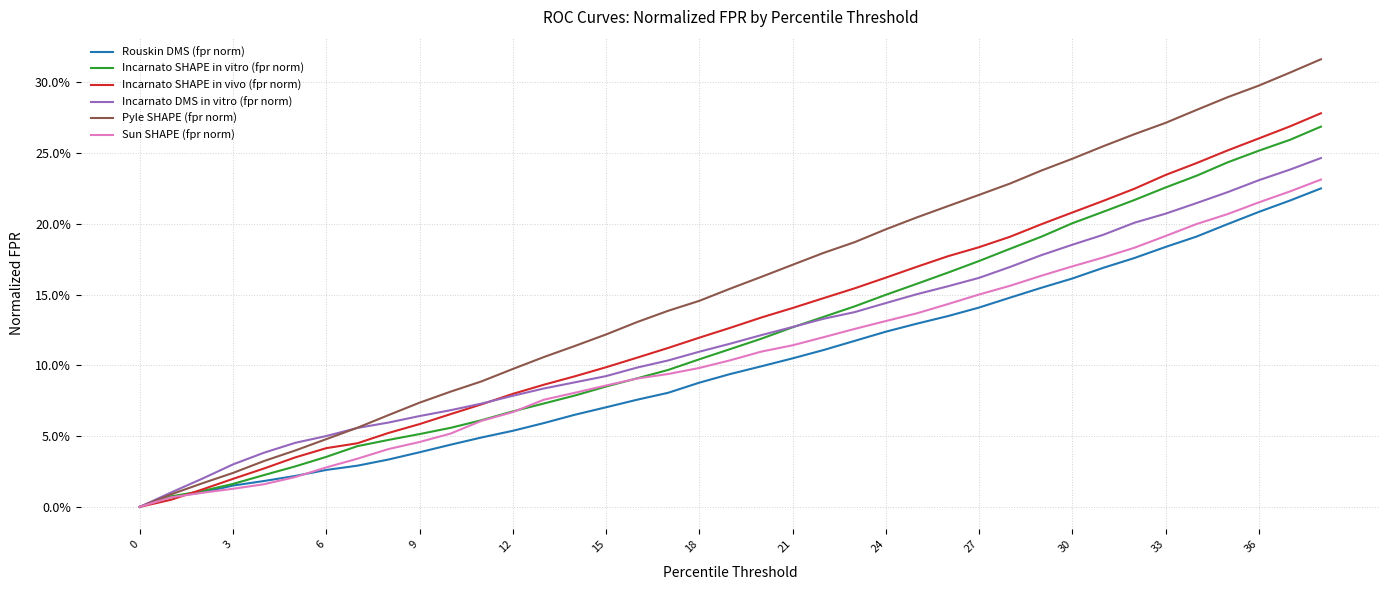

At how many categories does at least one series exceed 0?

38